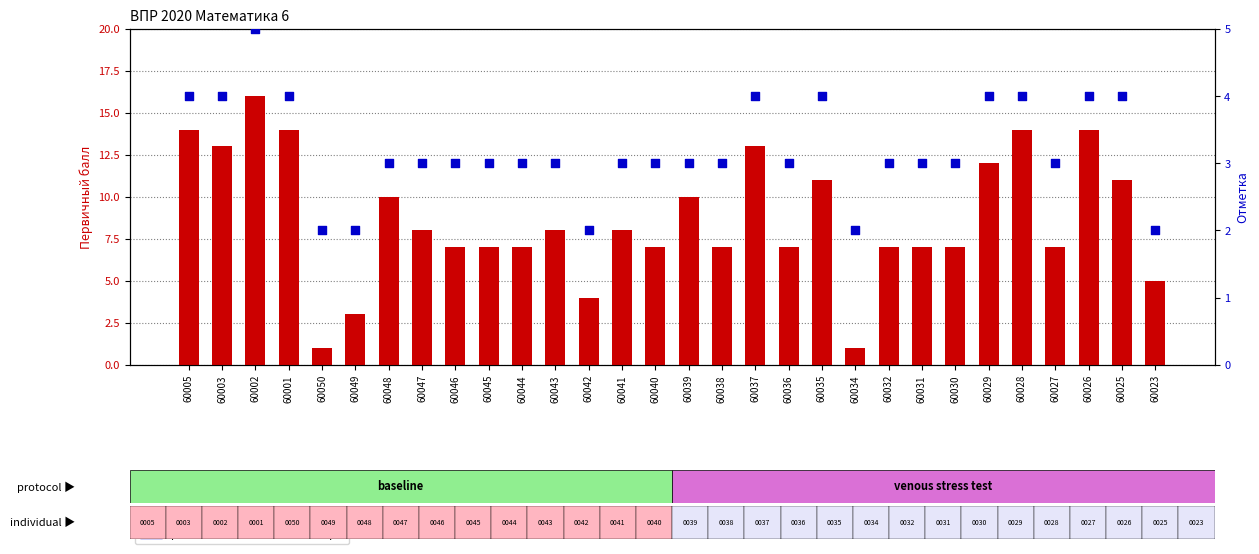

Is the value of transformed count at 60050 greater than the value of percentile rank within the sample at 60050?

No